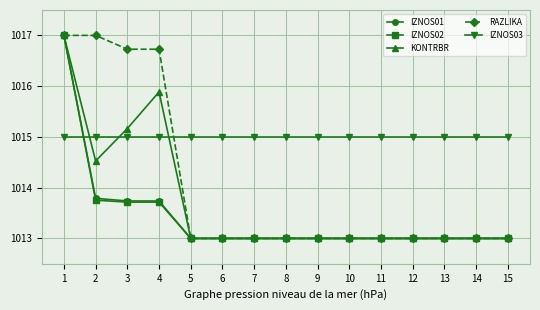

What is the minimum value for KONTRBR?

1013.0